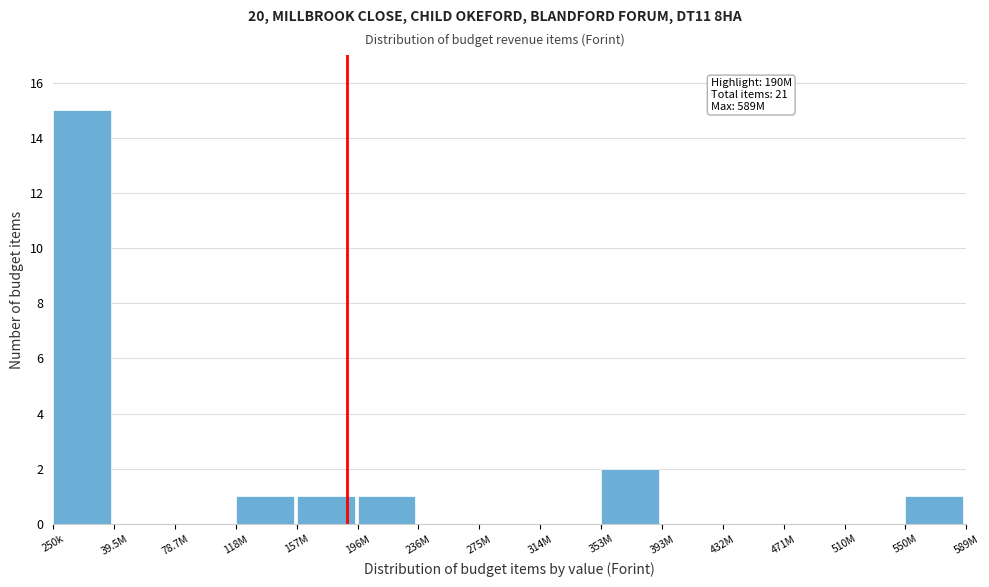

Reading left to right, extract all data points from this chart.

250k=15	39.5M=0	78.7M=0	118M=1	157M=1	196M=1	236M=0	275M=0	314M=0	353M=2	393M=0	432M=0	471M=0	510M=0	550M=1